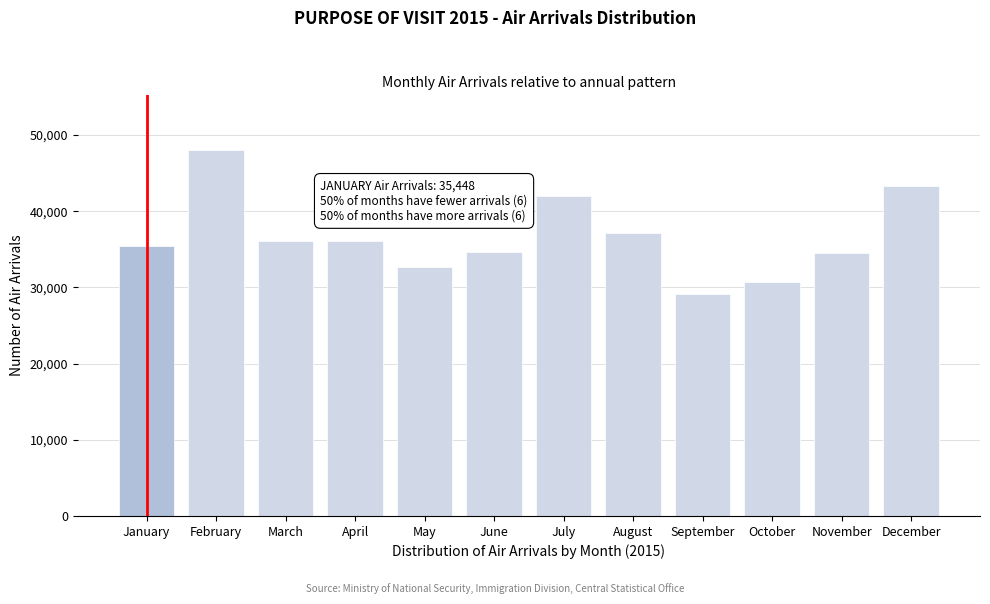

What is the difference between the maximum and second lowest values?

17322